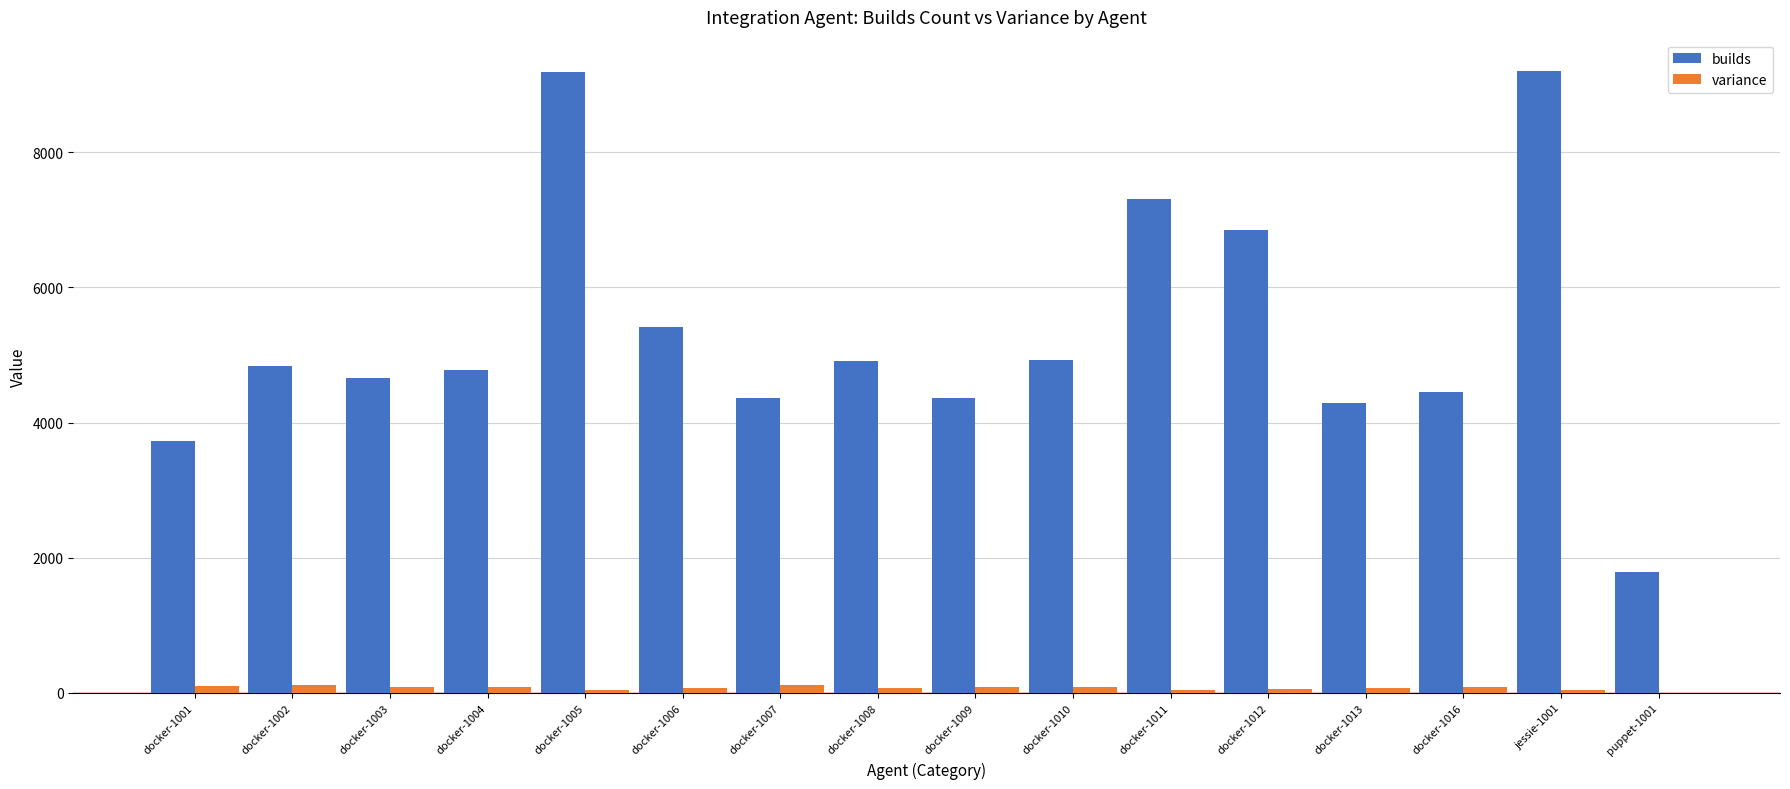

Is the value of variance at docker-1010 greater than the value of builds at docker-1003?

No